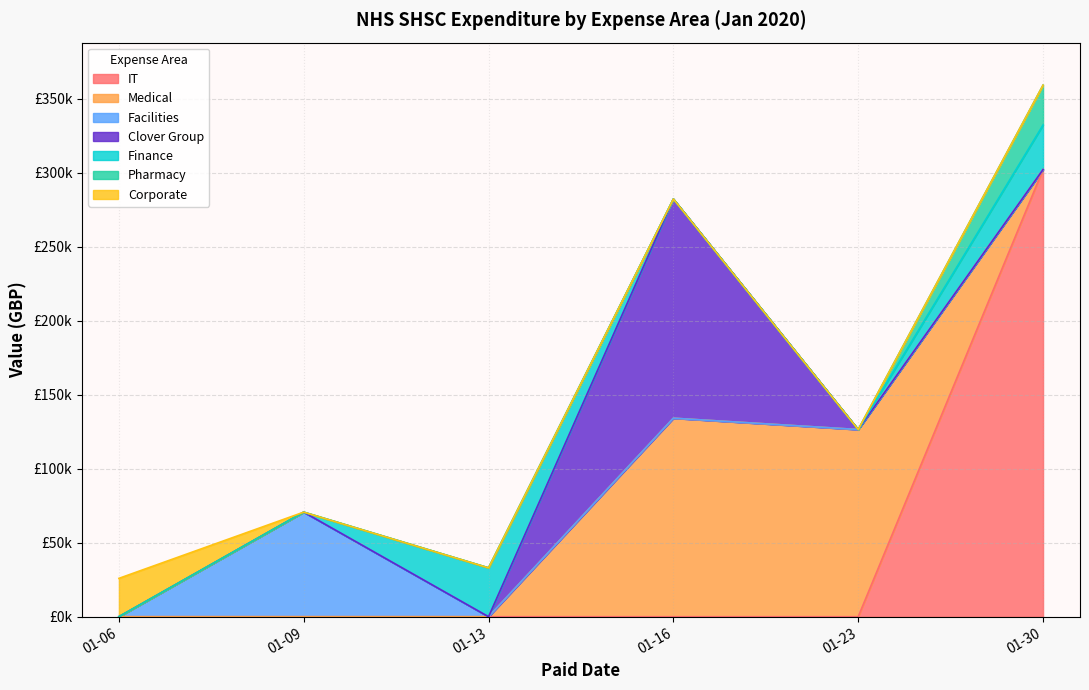

At which label is the value closest to 164052?

2020-01-16